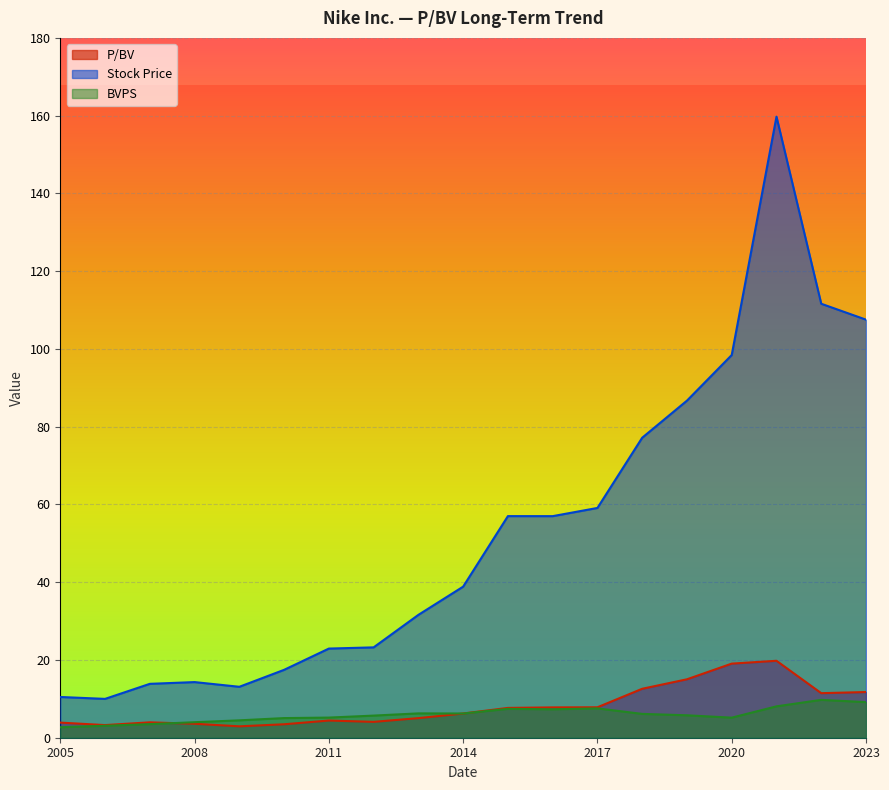

What is the spread (max minus min) of values at 2020?

93.3